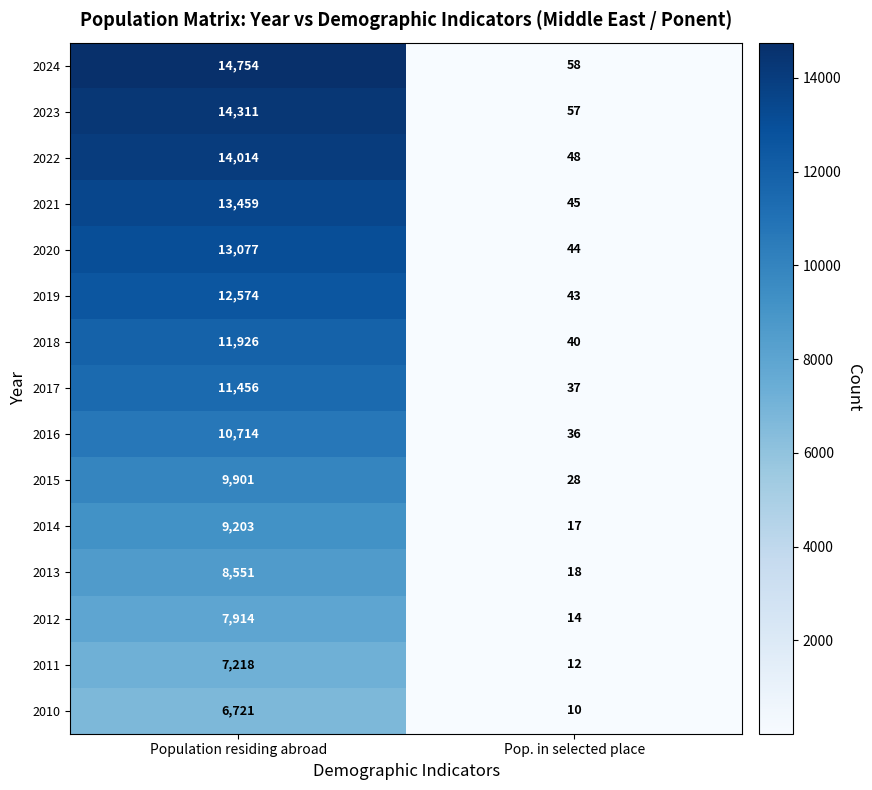

Is it true that 2018 equals 7566 at Population residing abroad?

False